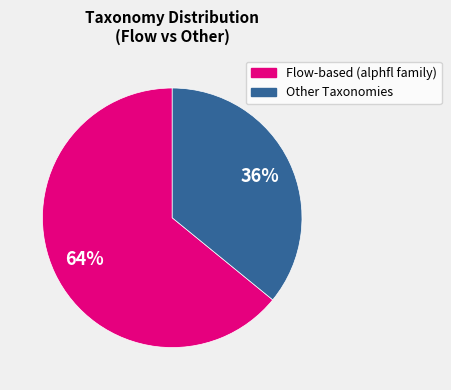

To the nearest percent, what is the difference between the largest and smallest slice percentages?

28%